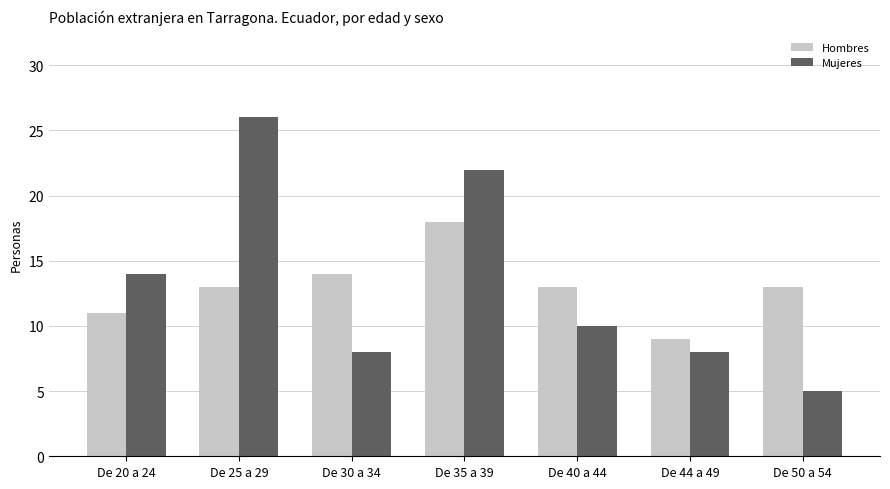

What is the difference between the Mujeres values at De 50 a 54 and De 44 a 49?

3